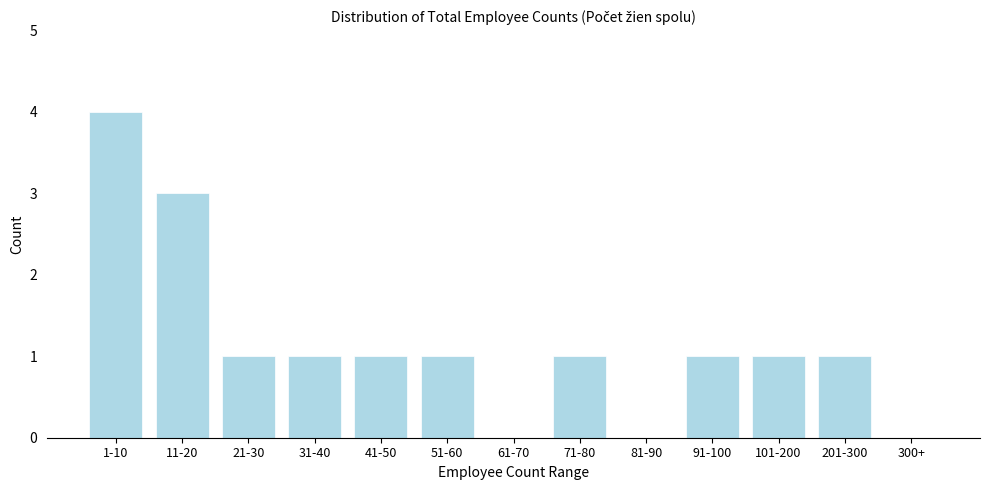

Reading left to right, extract all data points from this chart.

1-10=4	11-20=3	21-30=1	31-40=1	41-50=1	51-60=1	61-70=0	71-80=1	81-90=0	91-100=1	101-200=1	201-300=1	300+=0